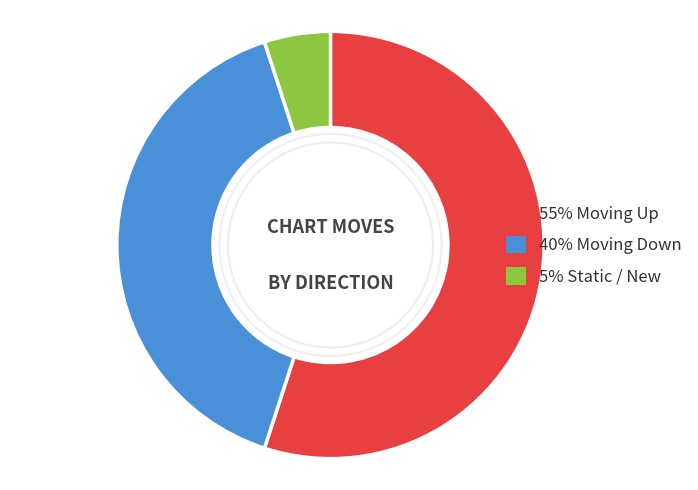

Is there any slice that represents more than half of the pie?

Yes